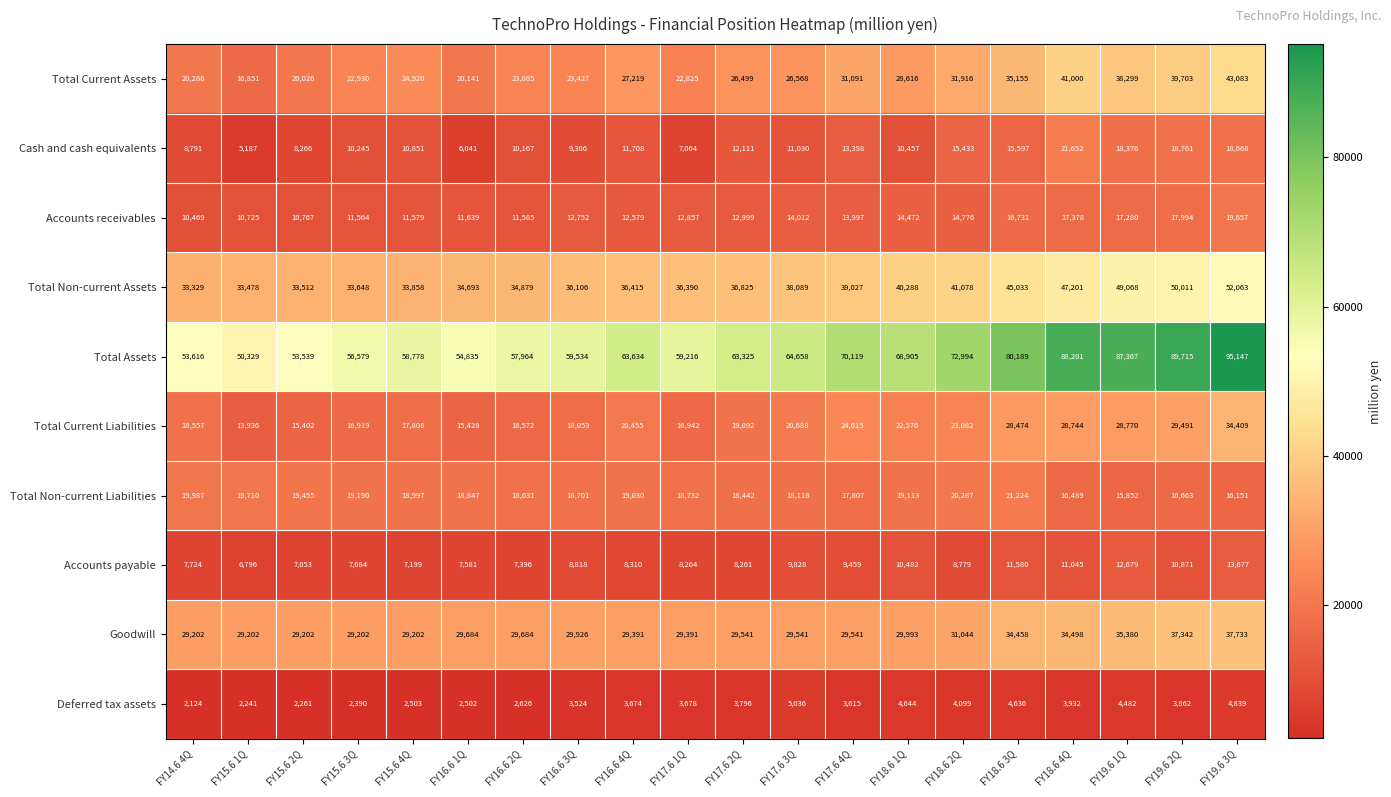

The value of Total Current Assets at FY18.6 4Q is 41000. True or false?

True